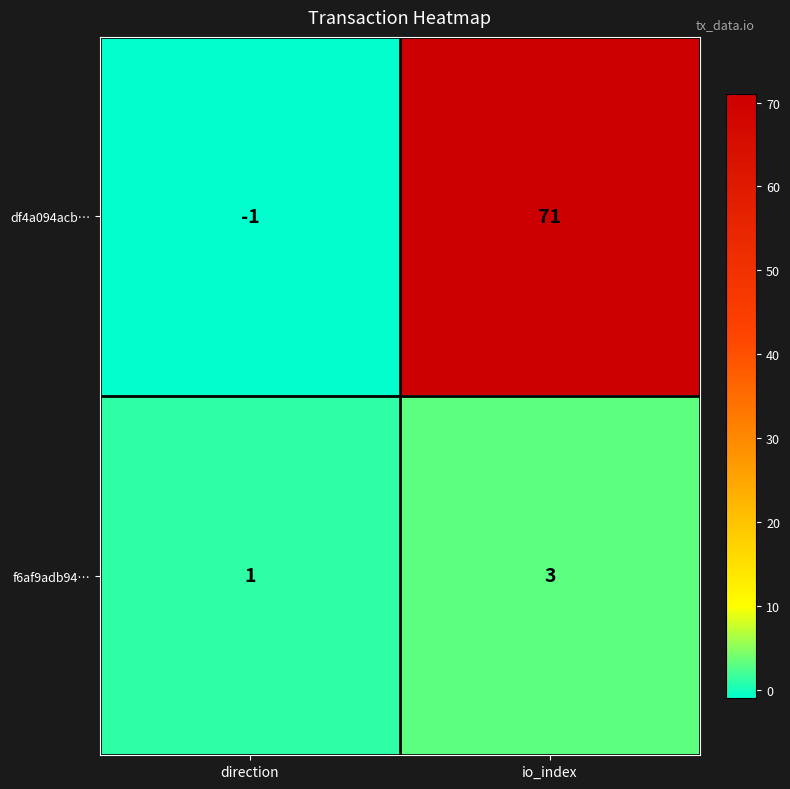

Which category has the lowest value in the df4a094acb… series?

direction